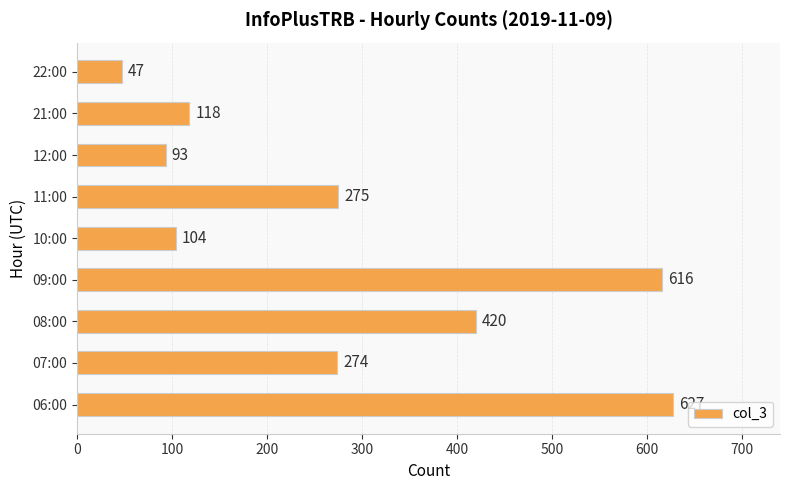

What is the change in value from 07:00 to 12:00?

-181